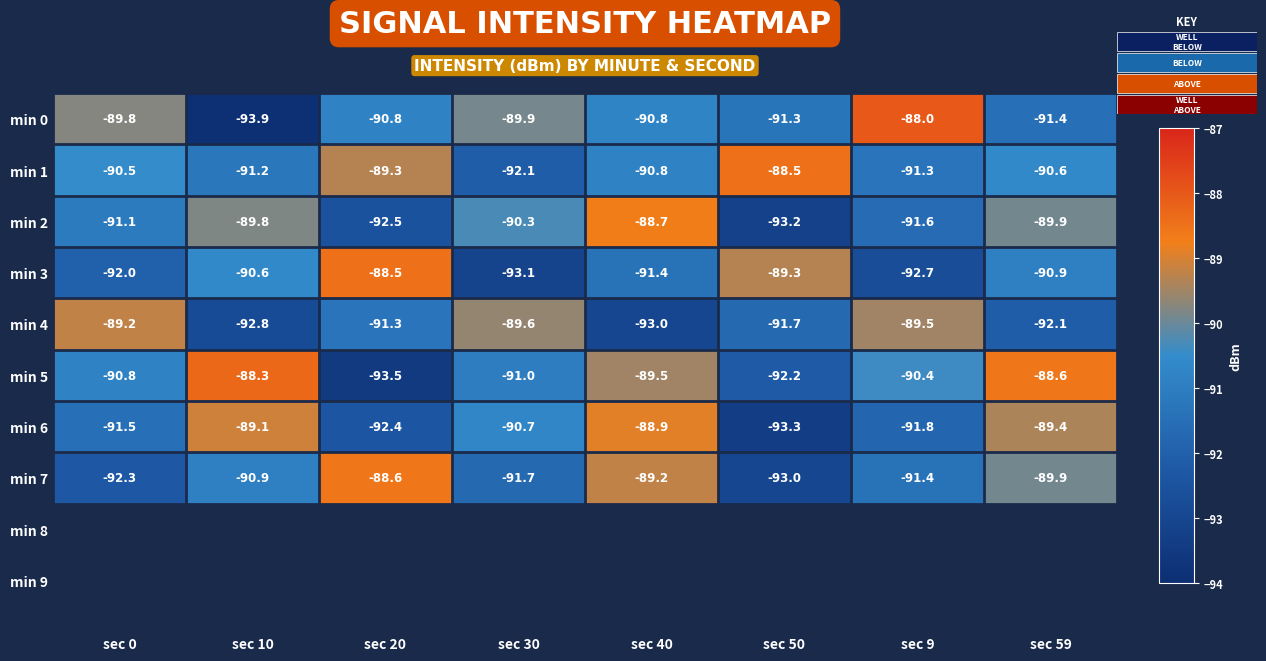

Rank the series at sec 10 from lowest to highest value.

min 0, min 4, min 1, min 7, min 3, min 2, min 6, min 5